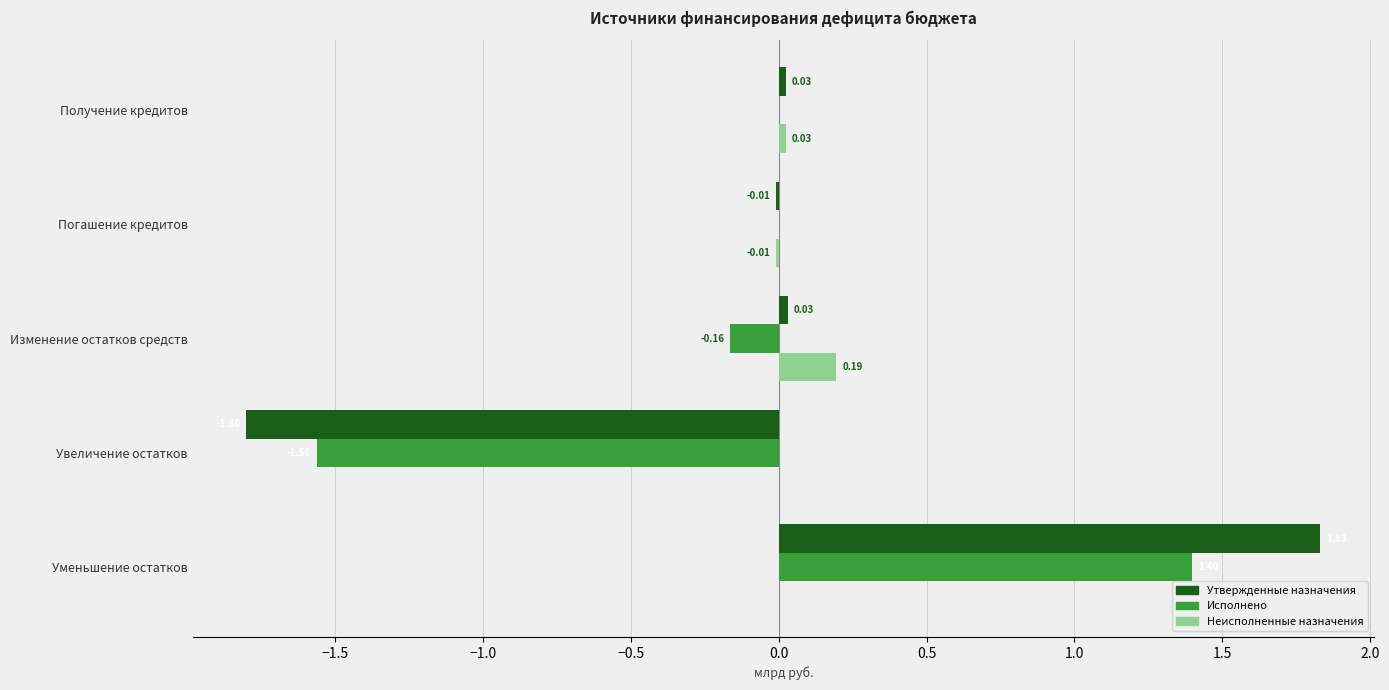

Where is Утвержденные назначения nearest to the value 0?

Погашение кредитов